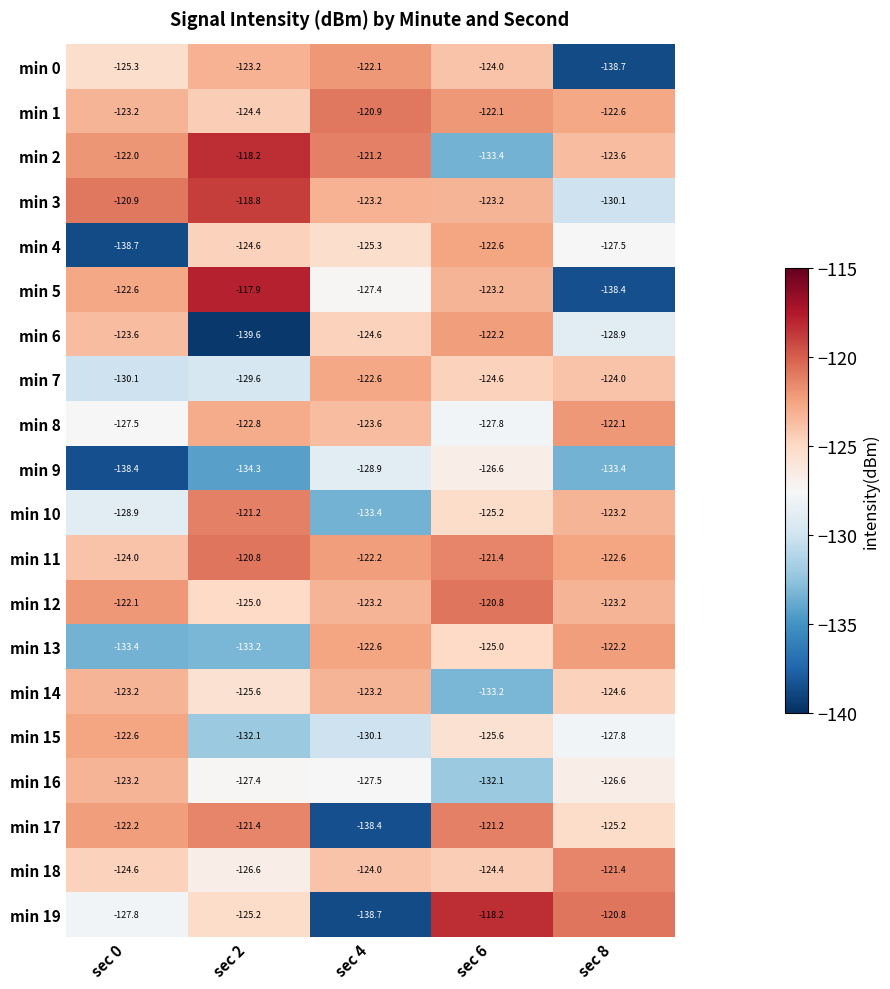

At which category is the sum across all series the highest?

sec 6